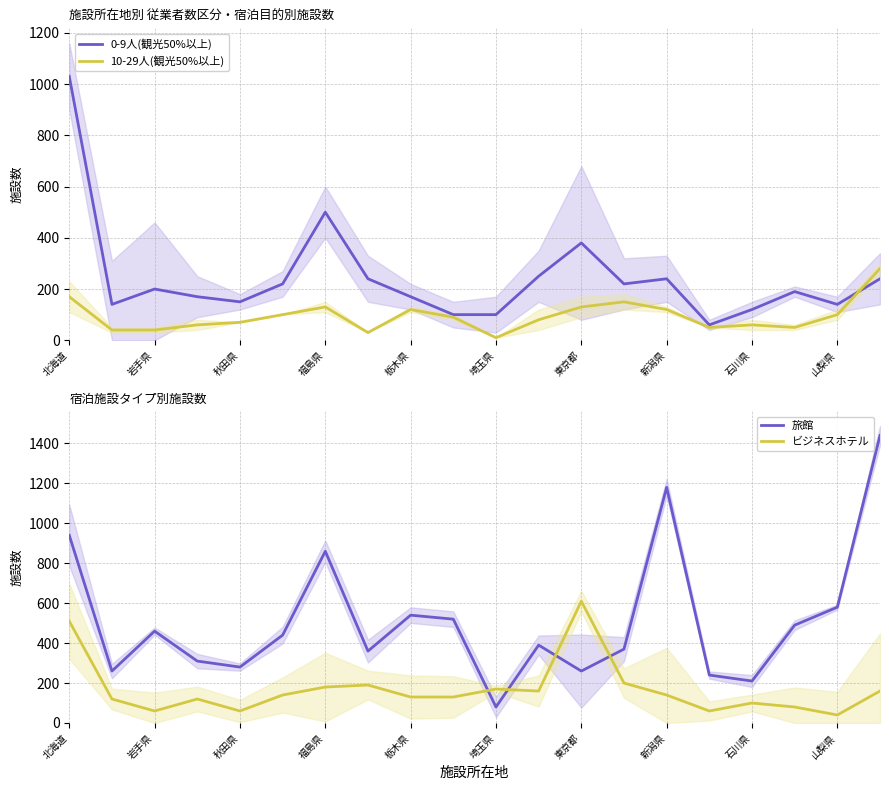

True or false: 0-9人(観光50%以上) has more than 1 interior local peaks.

True